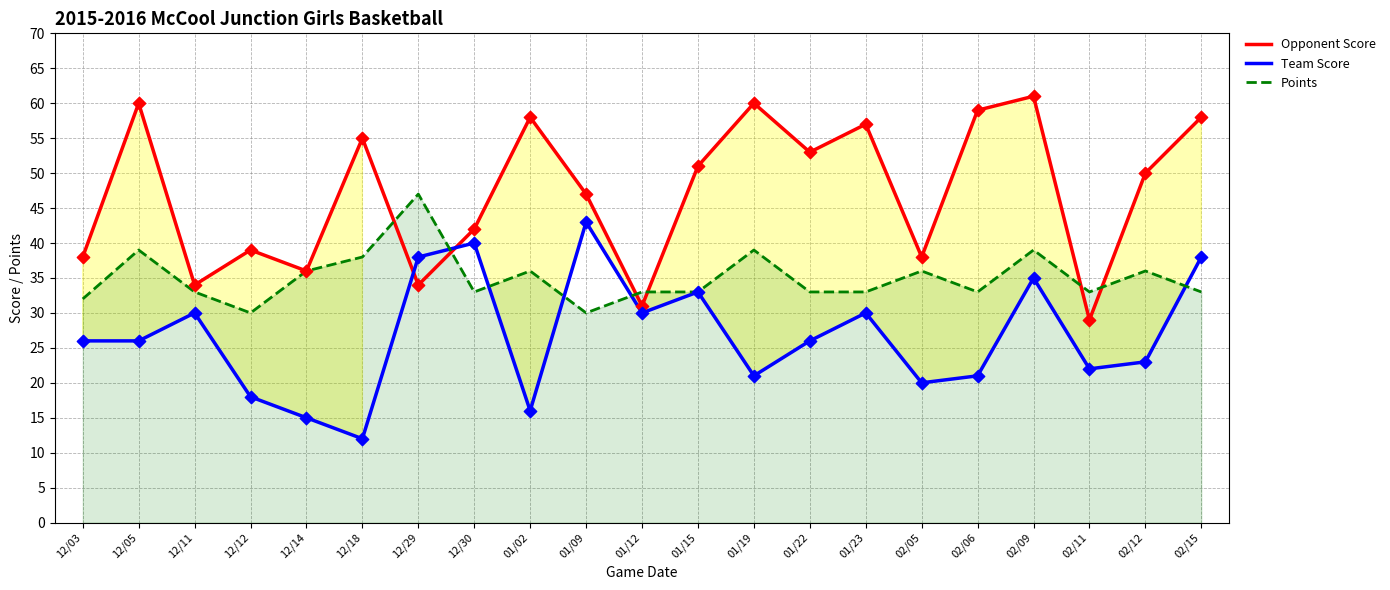

What are all the series names shown in the legend?

Opponent Score, Team Score, Points